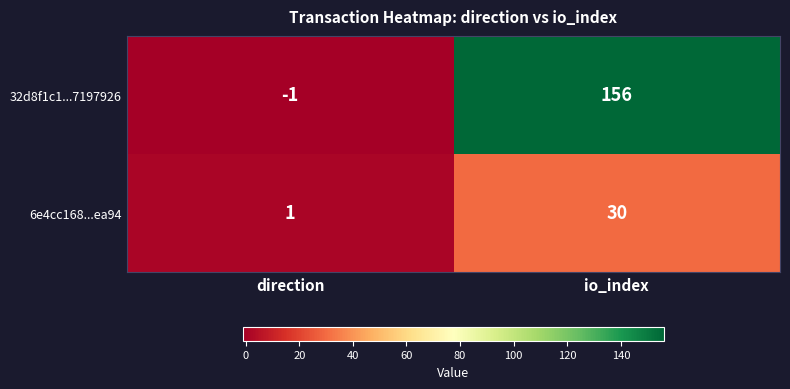

At how many categories does at least one series exceed 80?

1